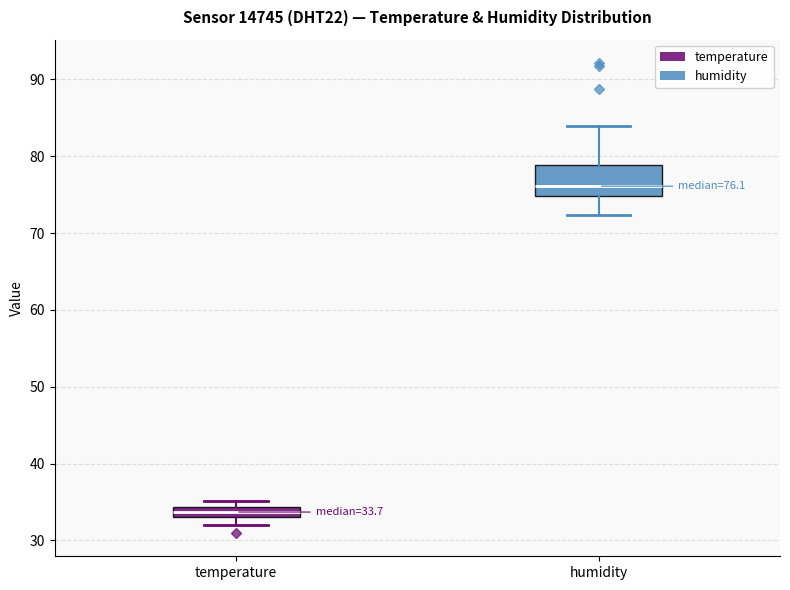

Comparing the boxes themselves (not the whiskers), which one is the tallest?

humidity